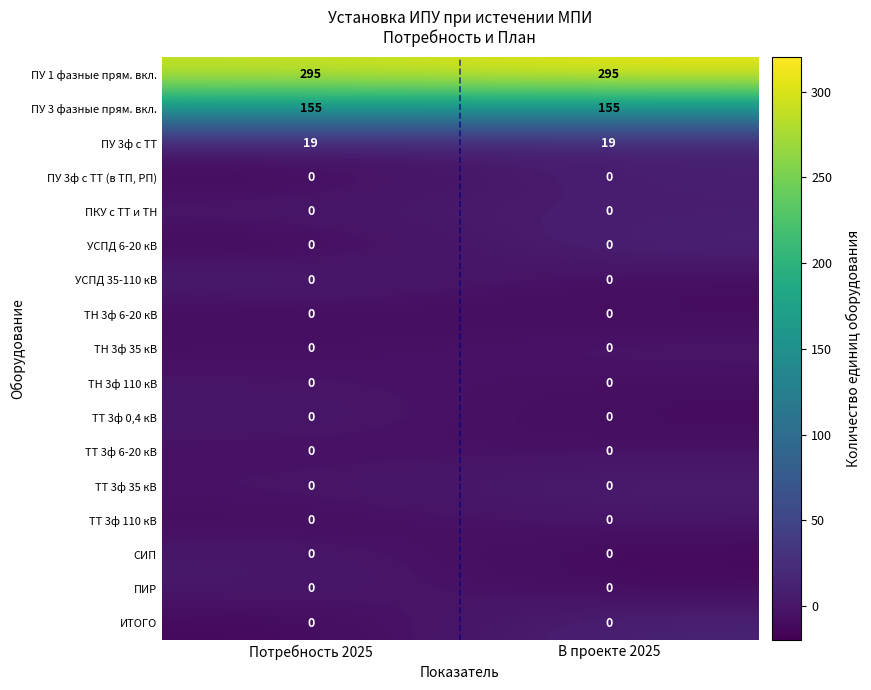

What is the approximate value of ПУ 3 фазные прям. вкл. at Потребность 2025?

155